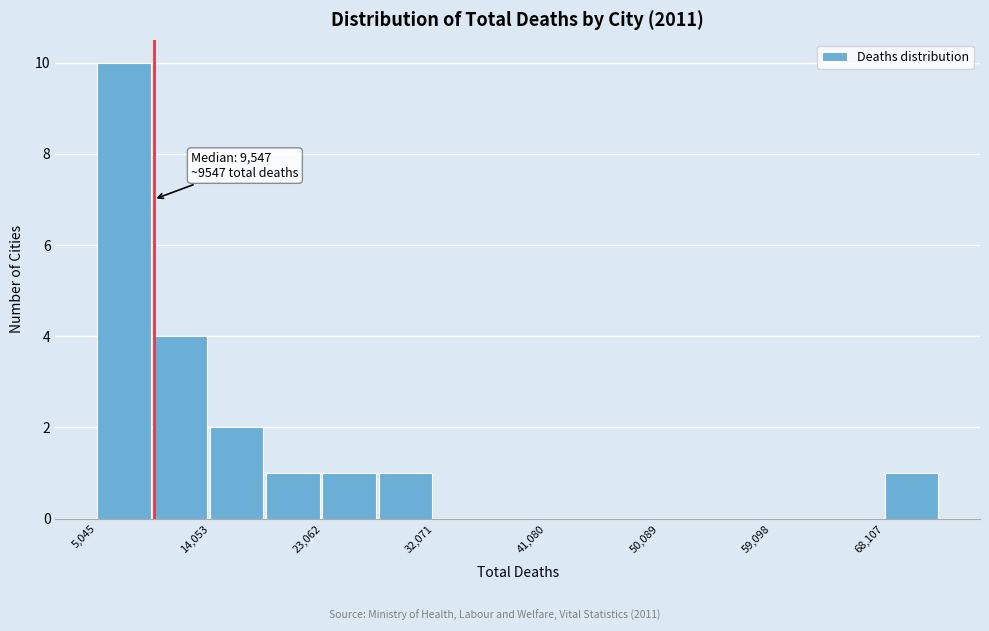

Which range on the x-axis has the tallest bar?

5000 to 10000